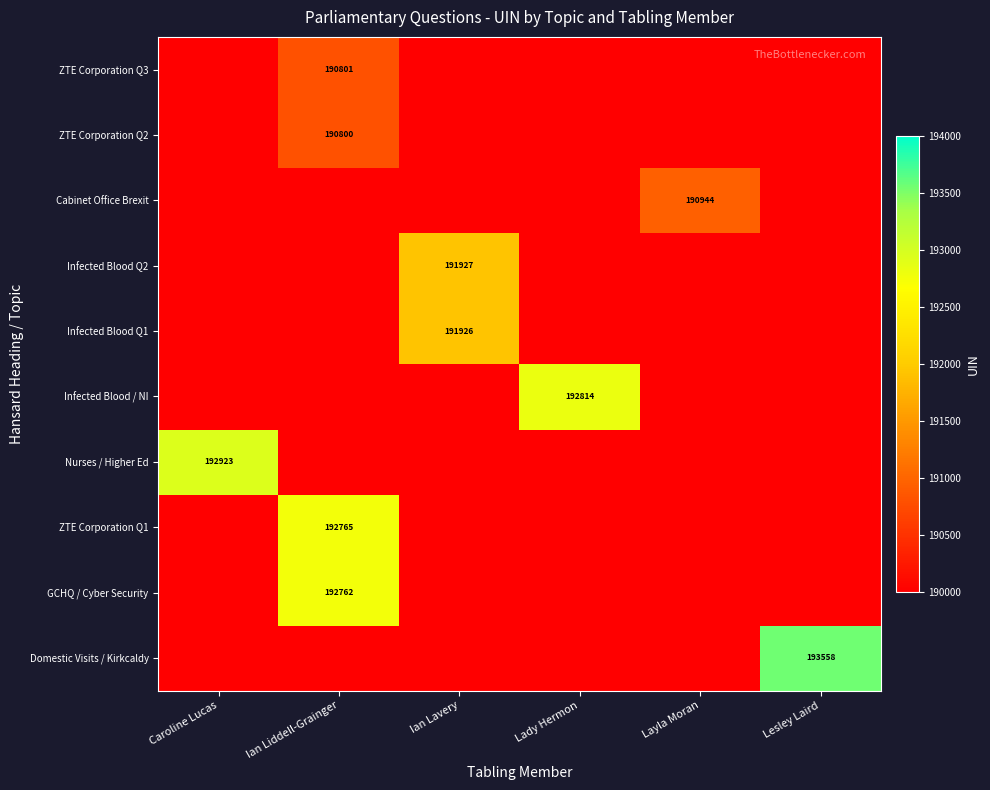

Which label corresponds to the largest value in the chart?

Lesley Laird